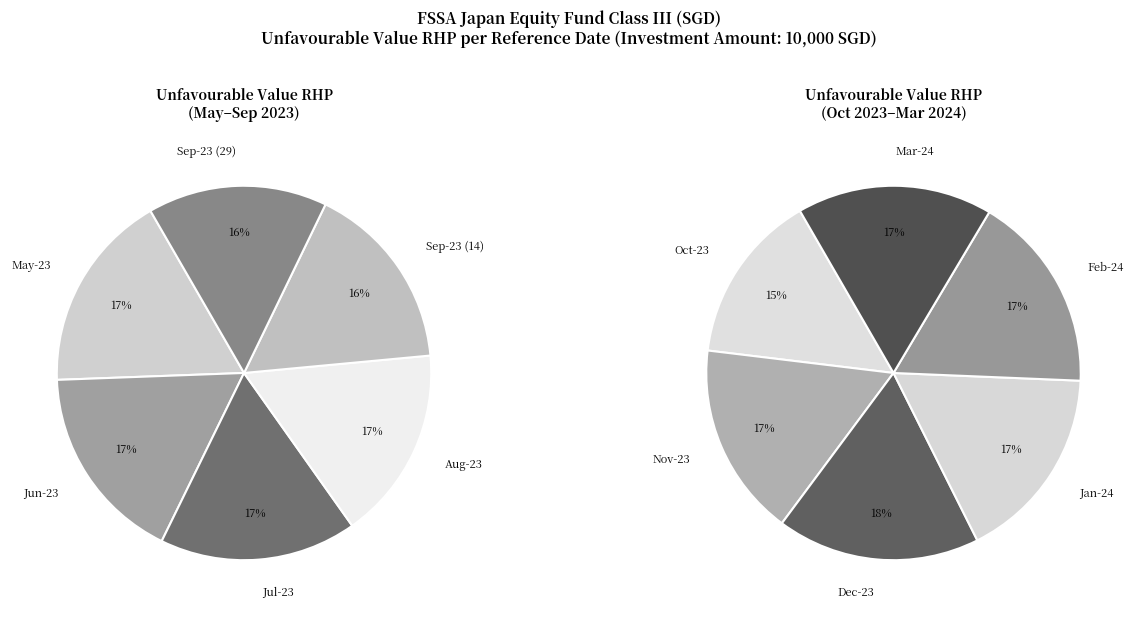

Do 2023-10-31 and 2023-09-29 together represent more than half of the pie?

No